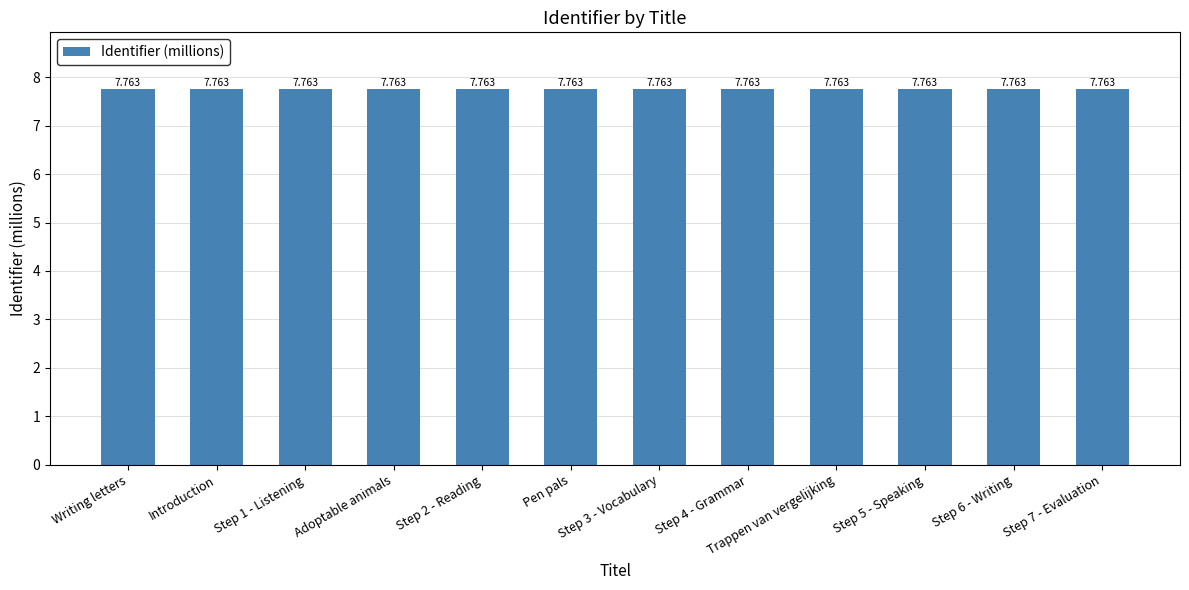

What is the sum of the values at Step 4 - Grammar and Trappen van vergelijking?

15.5